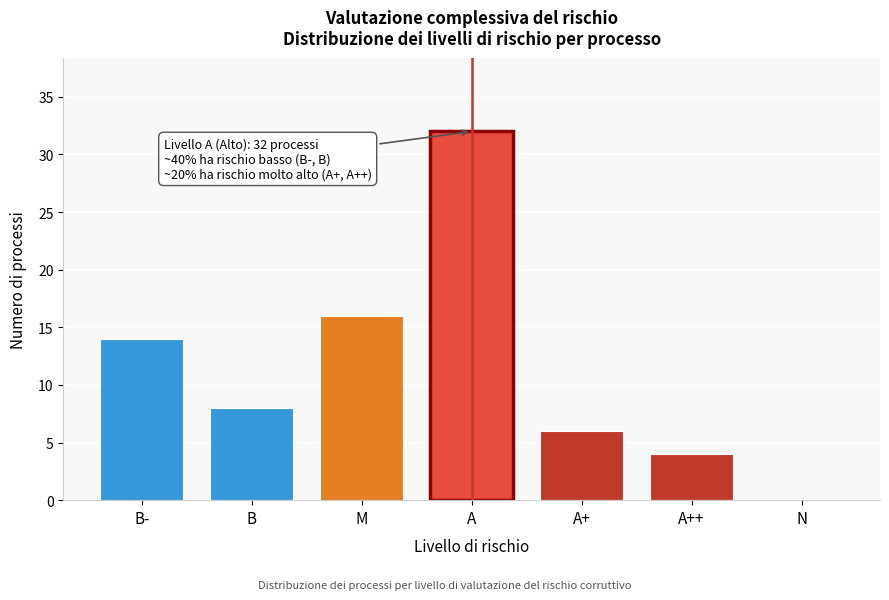

Reading left to right, what are all the values shown in this chart?

B-=14	B=8	M=16	A=32	A+=6	A++=4	N=0